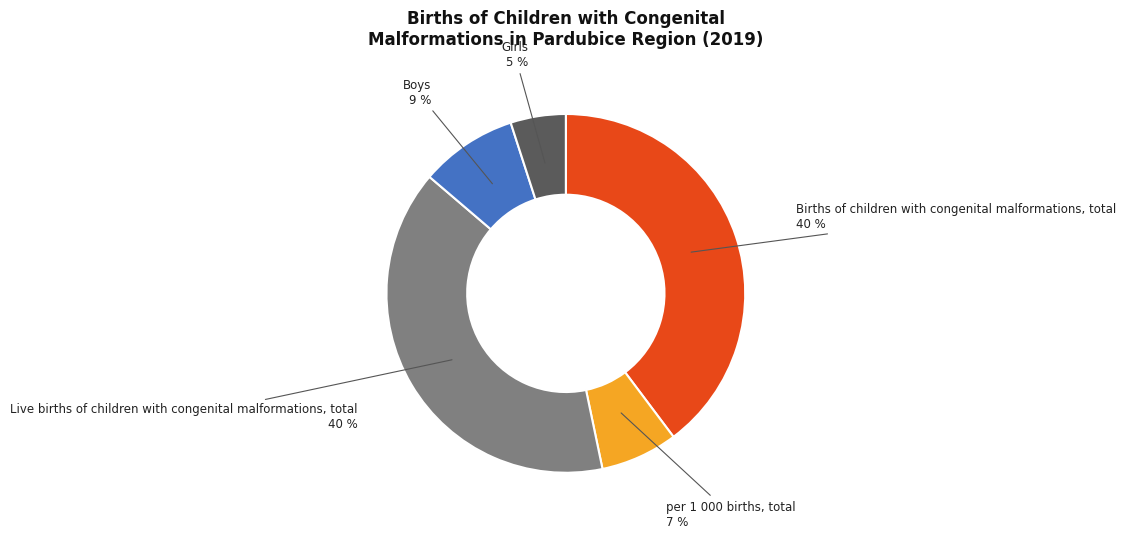

Does Births of children with congenital malformations, total account for over 50% of the chart?

No